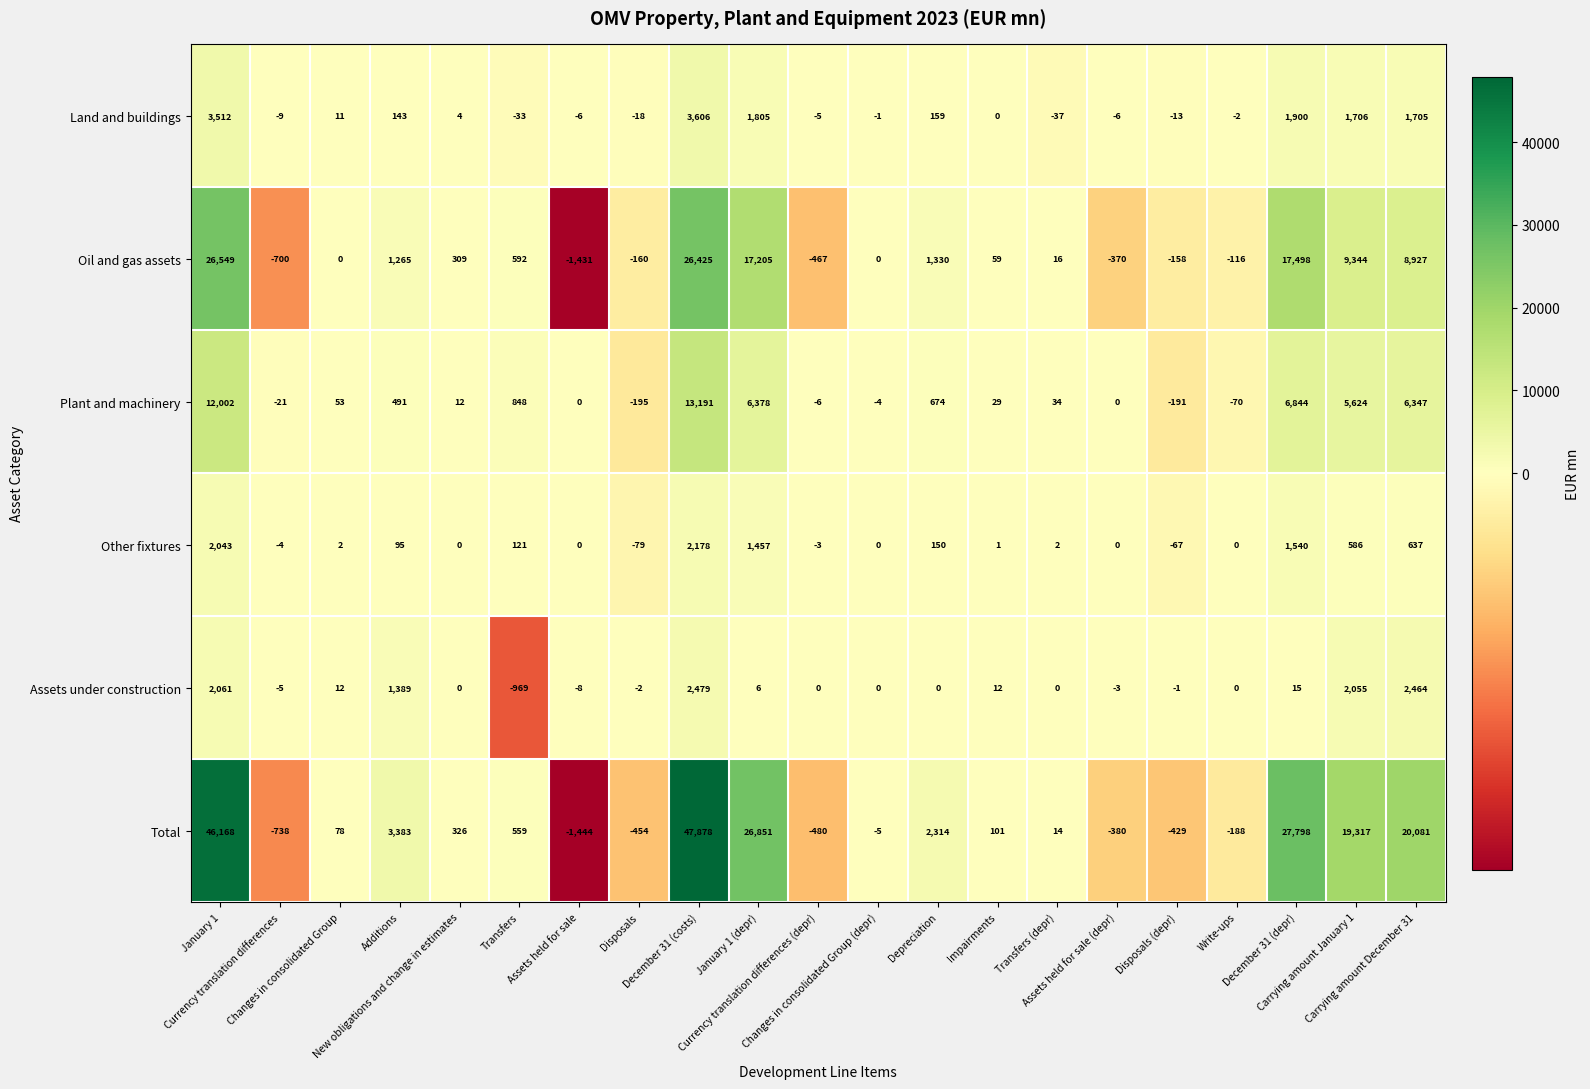

List the series in order of their peak value, highest first.

Total, Oil and gas assets, Plant and machinery, Land and buildings, Assets under construction, Other fixtures